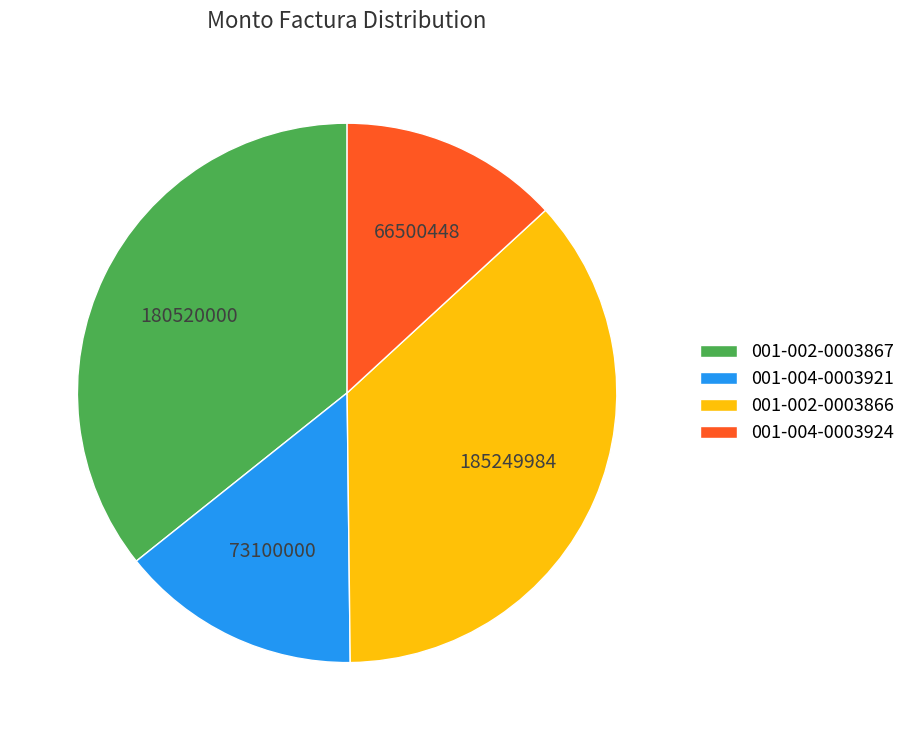

Is the sum of 001-002-0003867 and 001-004-0003924 greater than half?

No